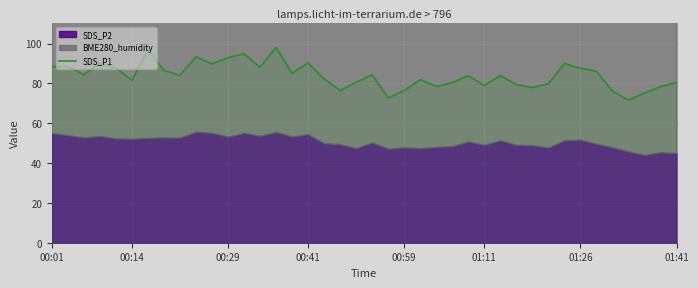

The value at 36 is 29.5. True or false?

False